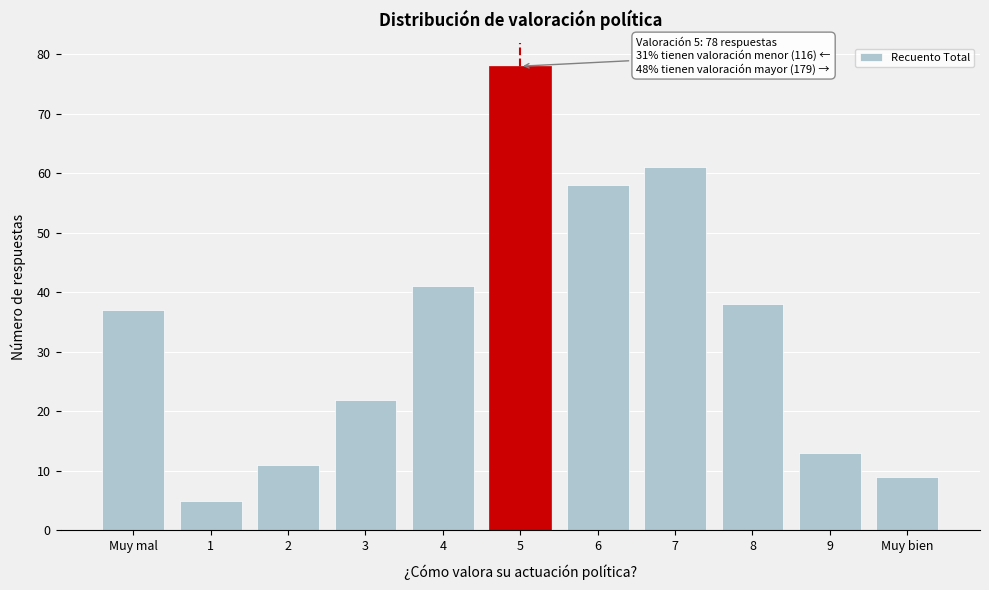

Reading left to right, list all the values displayed in this chart.

37	5	11	22	41	78	58	61	38	13	9